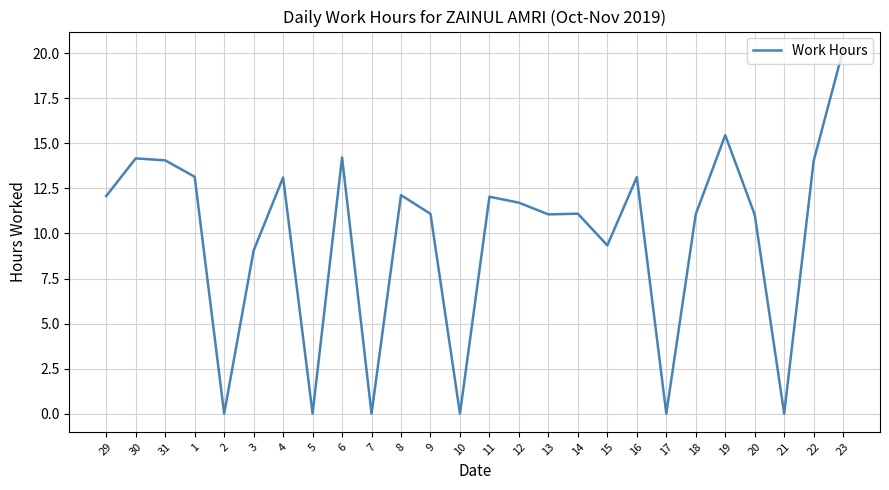

What position from the right is 22?

2